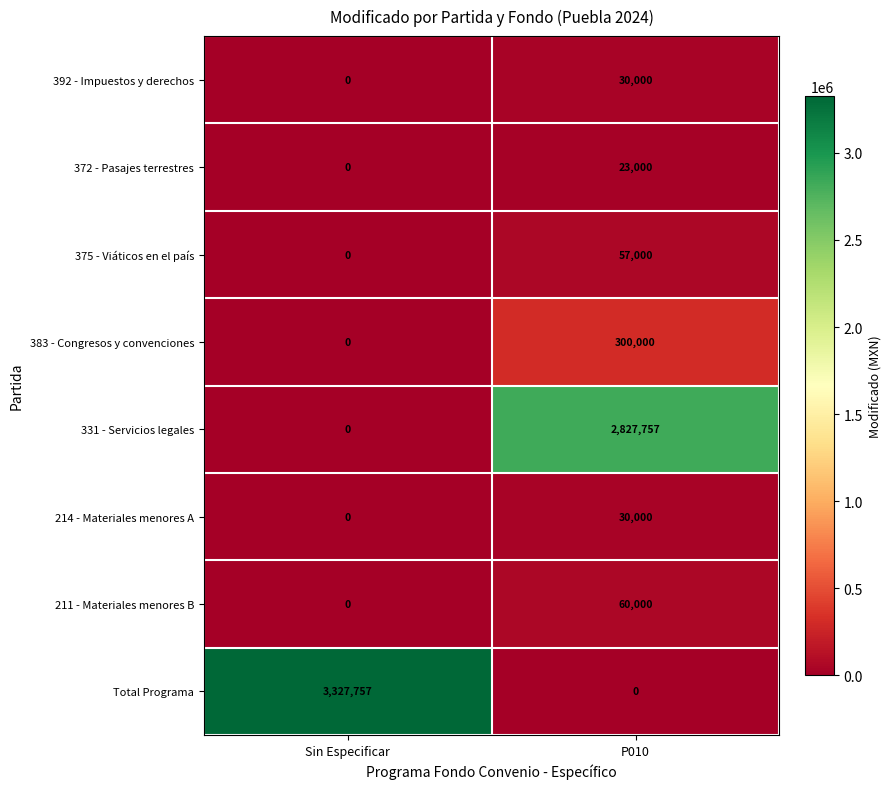

Between Sin Especificar and P010, which series saw the biggest shift?

Total Programa